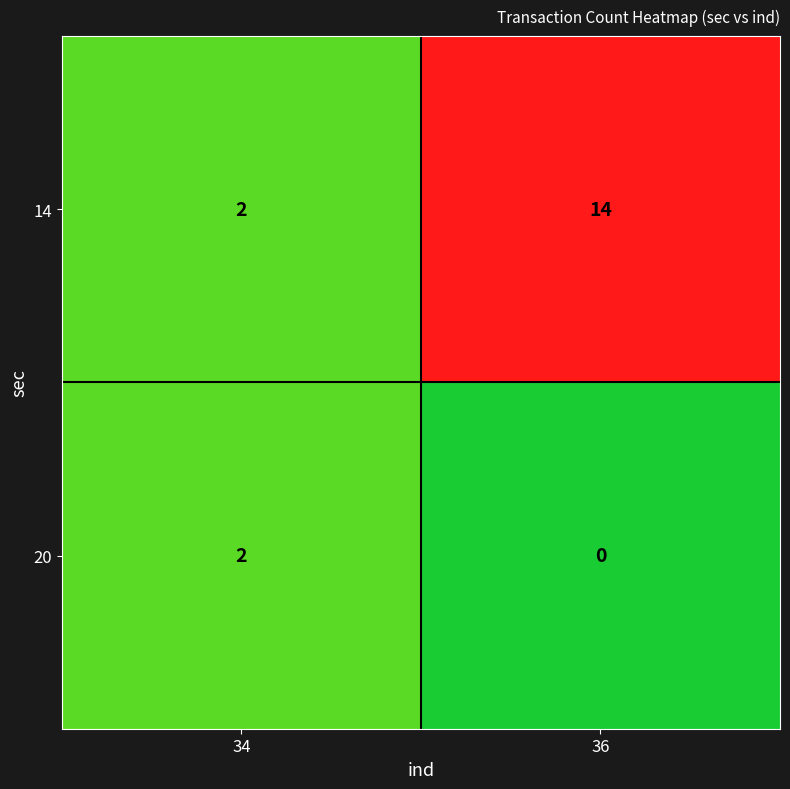

How many distinct data groups are displayed?

2